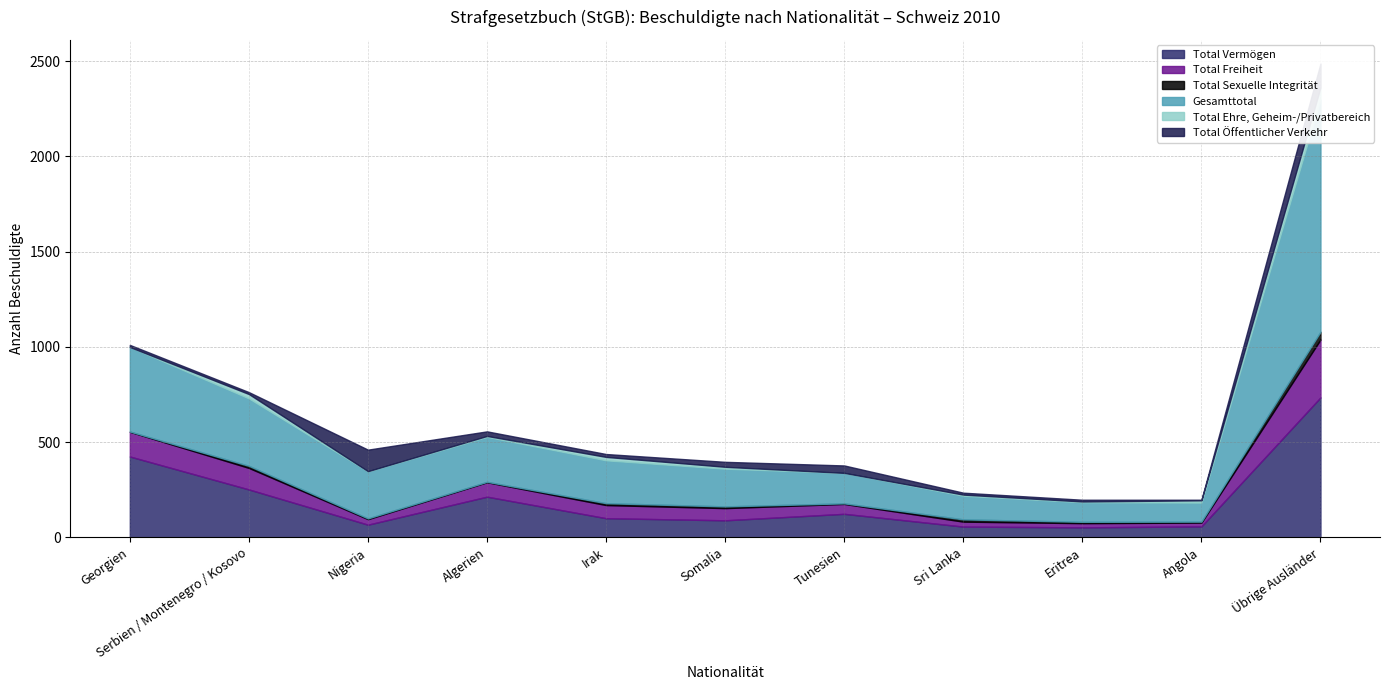

True or false: Gesamttotal has a value of 120 at Algerien.

False